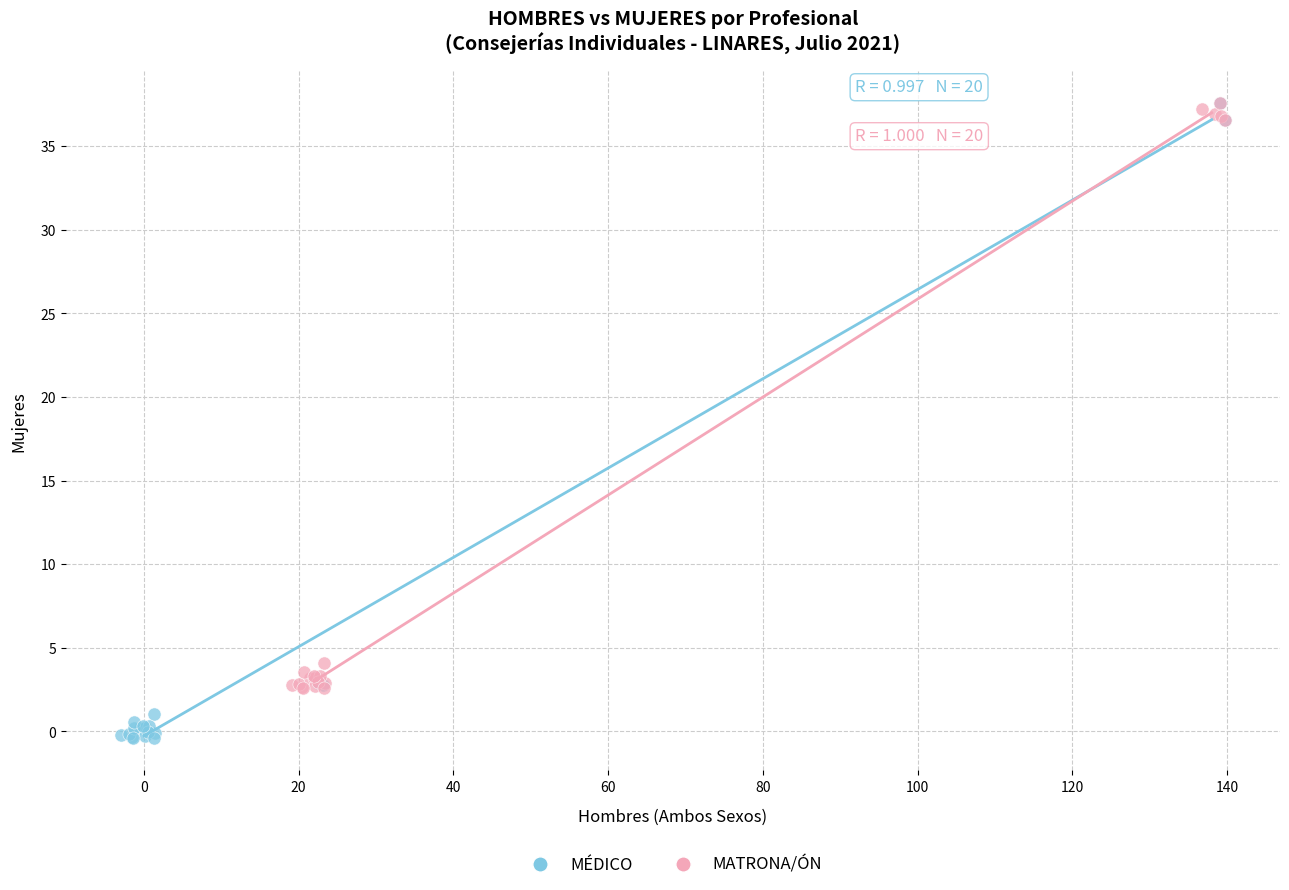

What are all the series names shown in the legend?

MÉDICO, MATRONA/ÓN